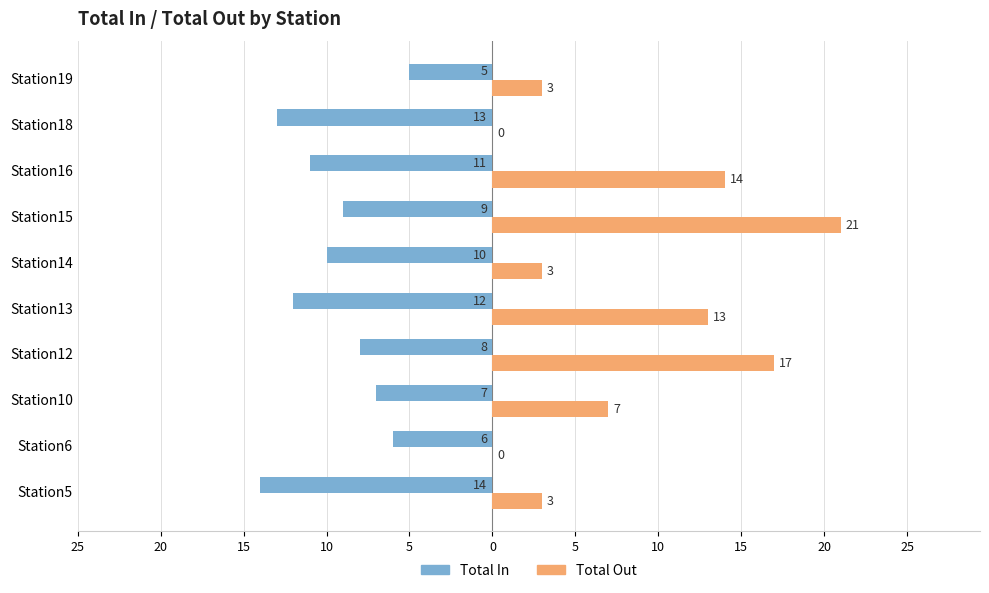

What are all the series names shown in the legend?

Total In, Total Out